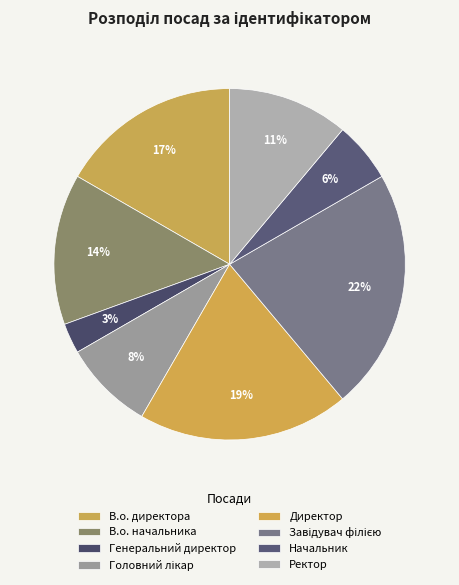

The Начальник slice represents 17% of the pie. True or false?

False